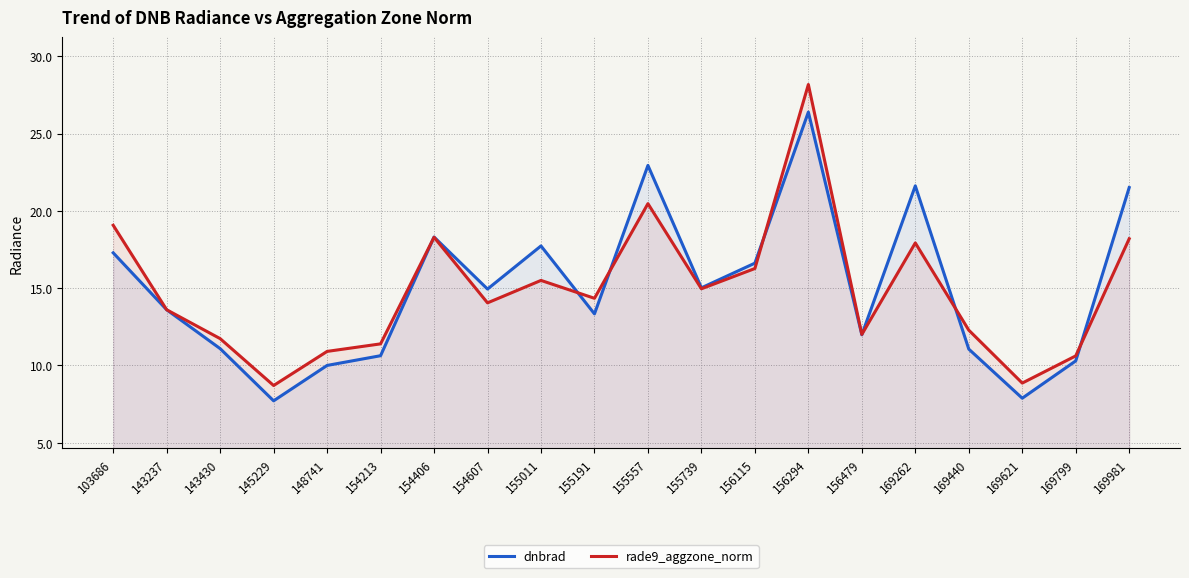

The value of dnbrad at 143237 is 20.5. True or false?

False